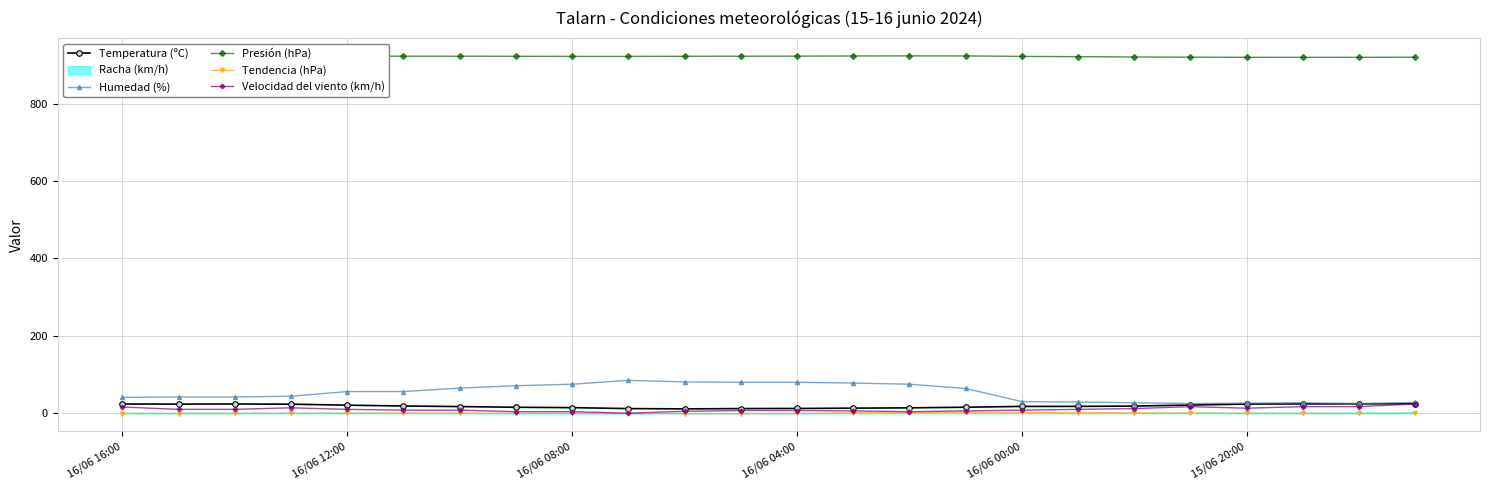

True or false: Presión (hPa) and Humedad (%) intersect in this chart.

False